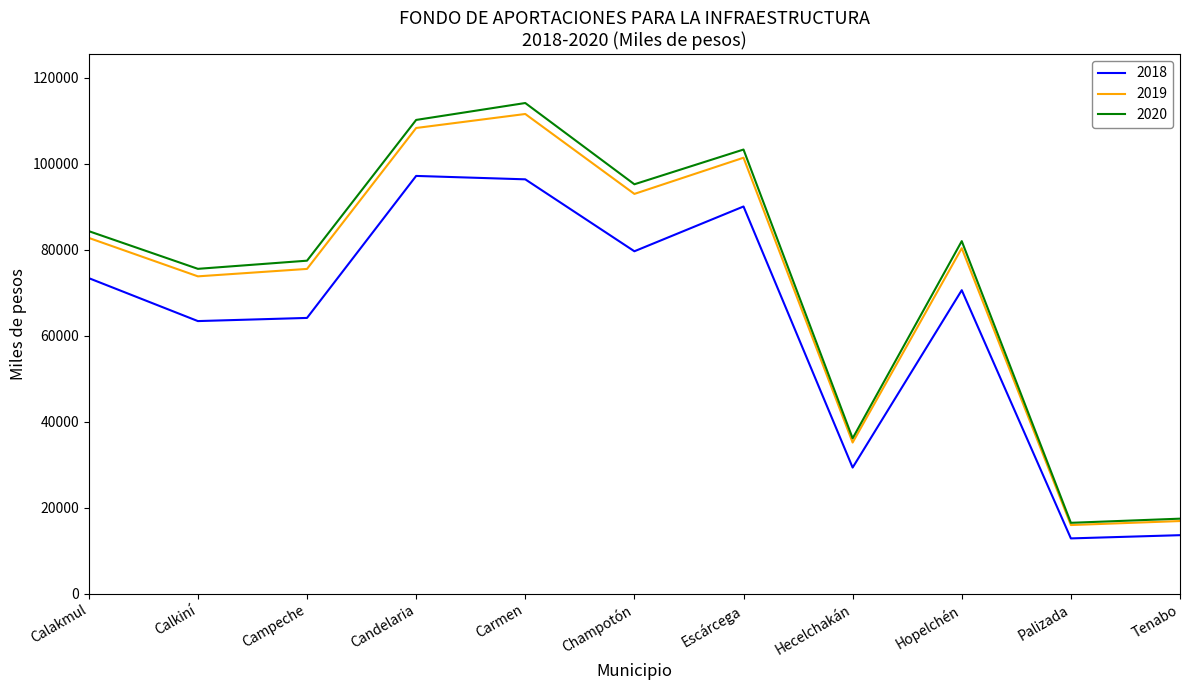

Between Escárcega and Hopelchén, which series saw the biggest shift?

2020